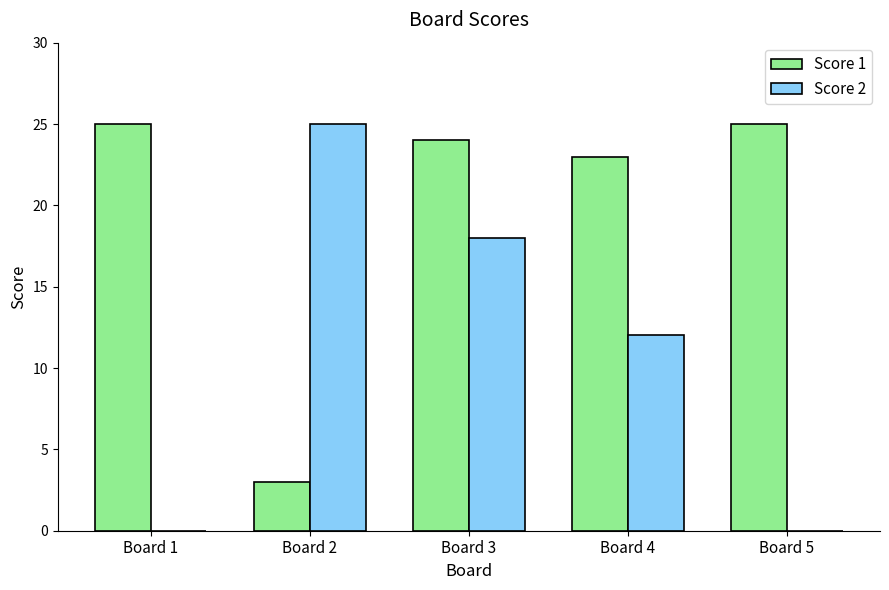

Which category has the highest value in the Score 2 series?

Board 2